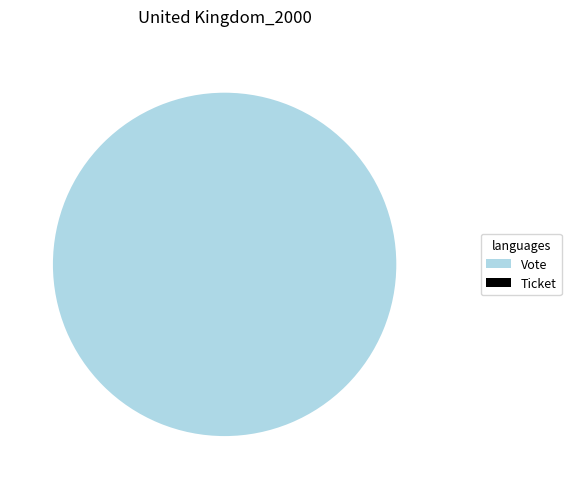

Is there any slice that represents more than half of the pie?

Yes